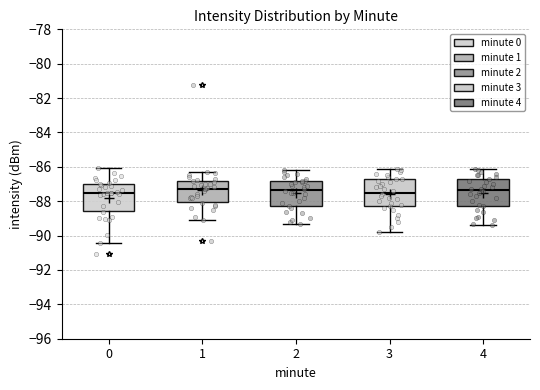

Reading left to right, read every box against the y-axis: the position of its median line, the range the box covers, and the ends of its whiskers. The values are not printed on the chart, so give them approximately, as read against the axis.

0: median -87.6, box -88.6 to -87.0, whiskers -90.4 to -86.0
1: median -87.2, box -88.0 to -86.8, whiskers -89.0 to -86.2
2: median -87.4, box -88.2 to -86.8, whiskers -89.2 to -86.2
3: median -87.4, box -88.2 to -86.8, whiskers -89.8 to -86.0
4: median -87.4, box -88.2 to -86.8, whiskers -89.4 to -86.0